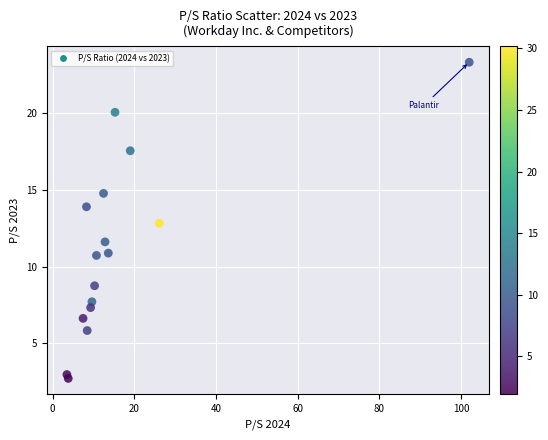

What is the range of X values (max minus min)?

98.5